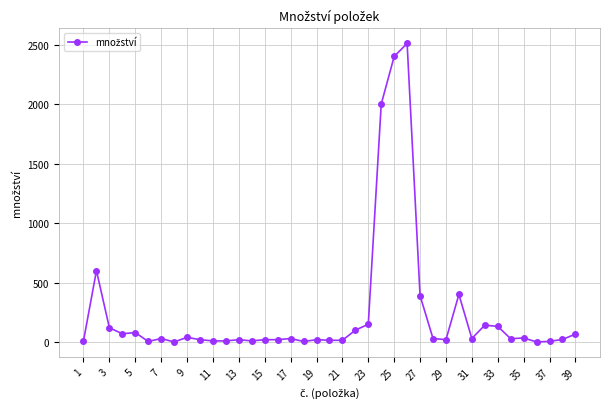

What is the sum of all values?

9614